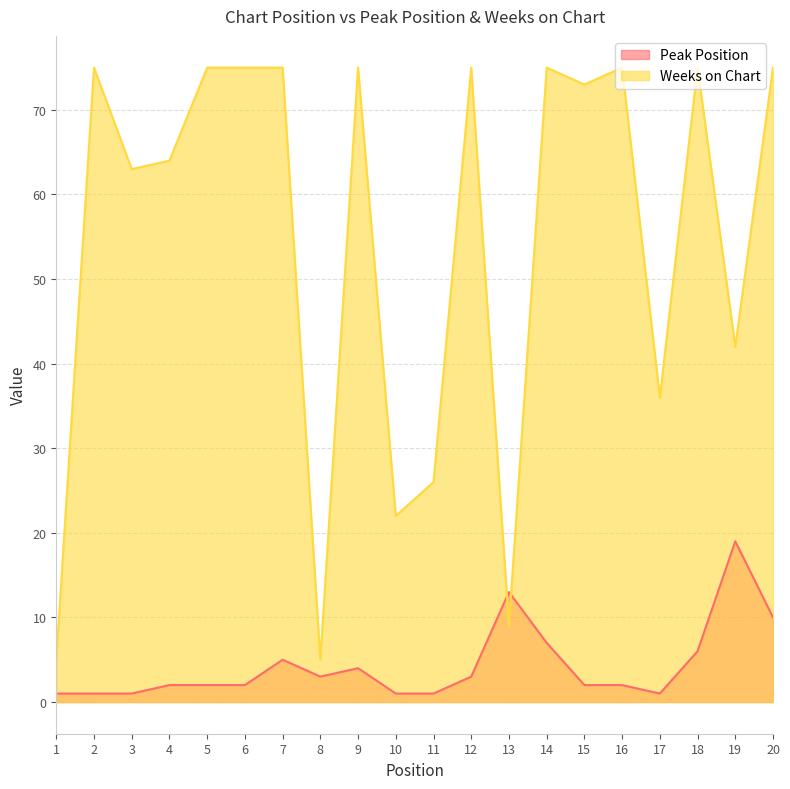

Reading left to right, transcribe all the data shown in this chart.

Peak Position: 1	1	1	2	2	2	5	3	4	1	1	3	13	7	2	2	1	6	19	10
Weeks on Chart: 5	75	63	64	75	75	75	5	75	22	26	75	9	75	73	75	36	75	42	75